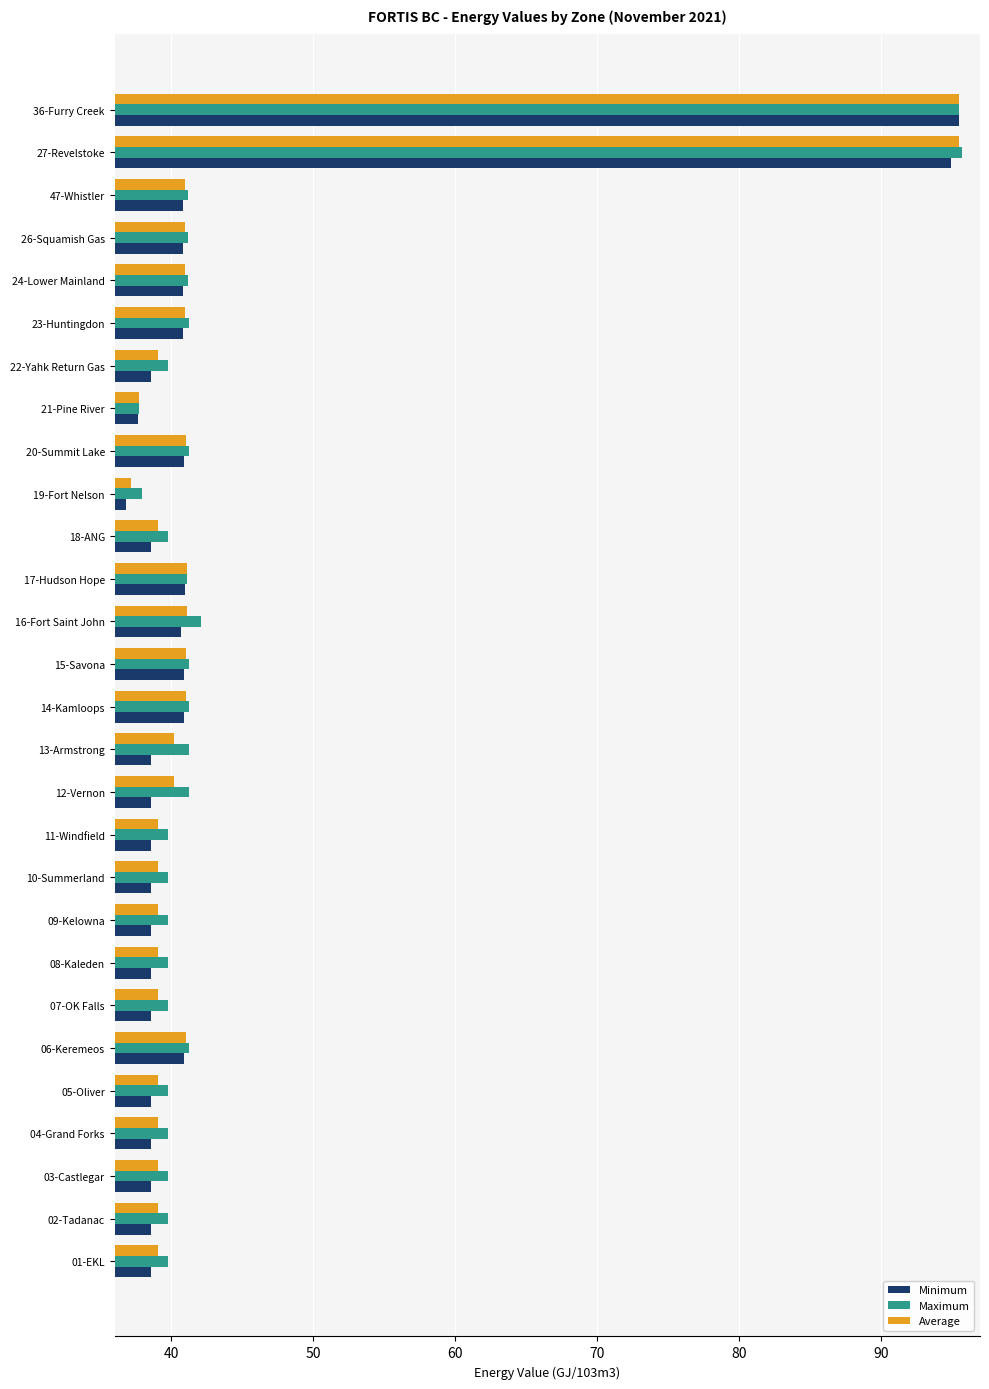

Between 47-Whistler and 36-Furry Creek, which series saw the biggest shift?

Minimum